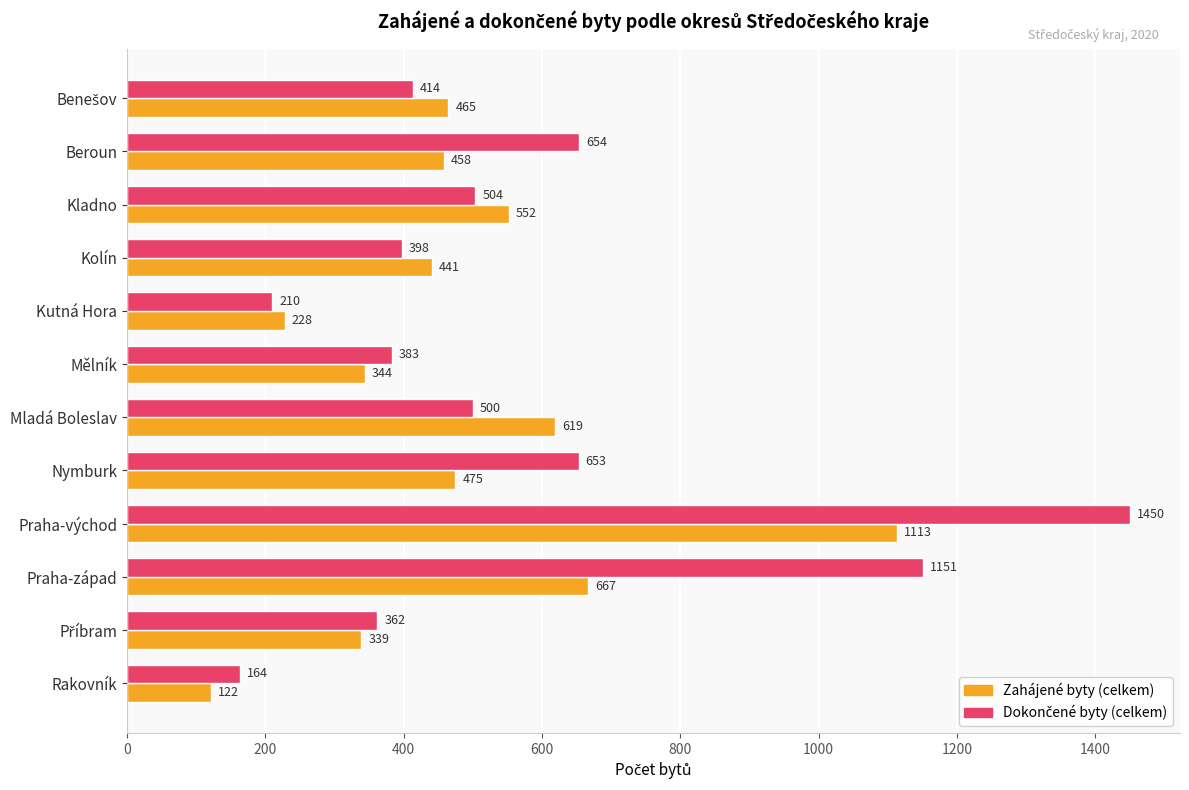

At which category is the sum across all series the highest?

Praha-východ